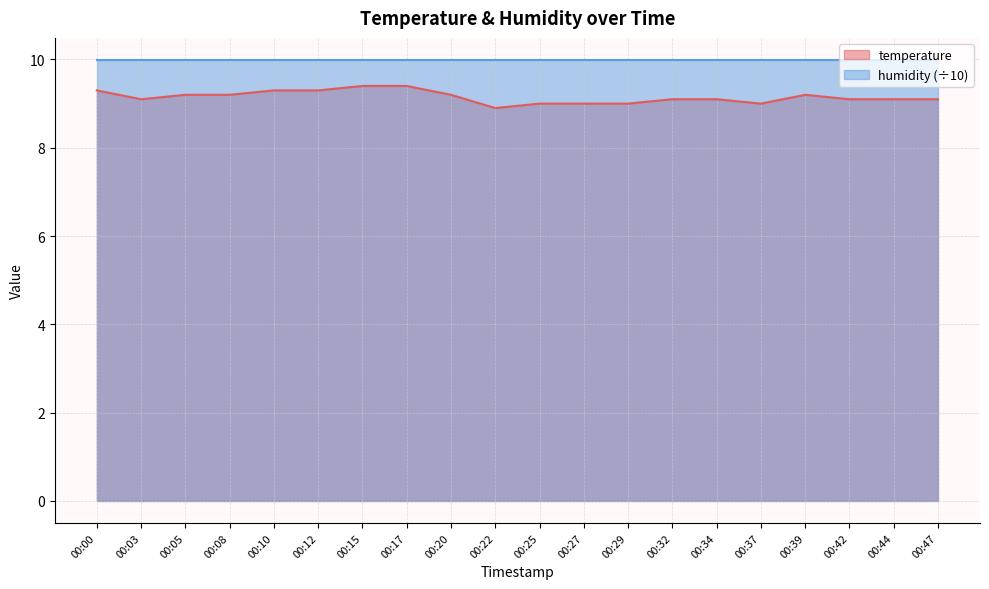

What is the value of the 12th point from the left?

9.0